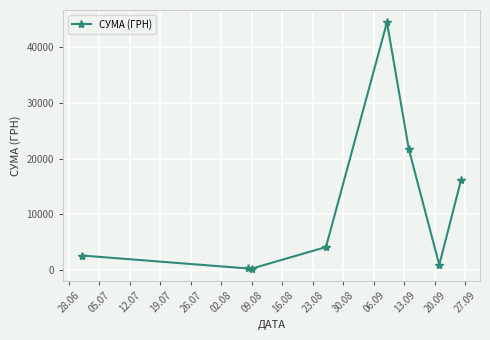

What is the greatest value displayed?

44400.2